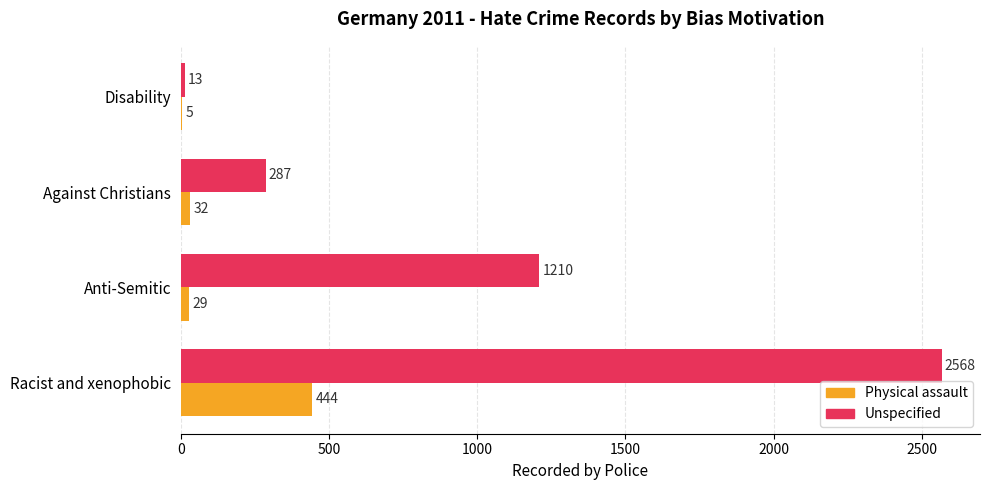

How many series are shown in this chart?

2